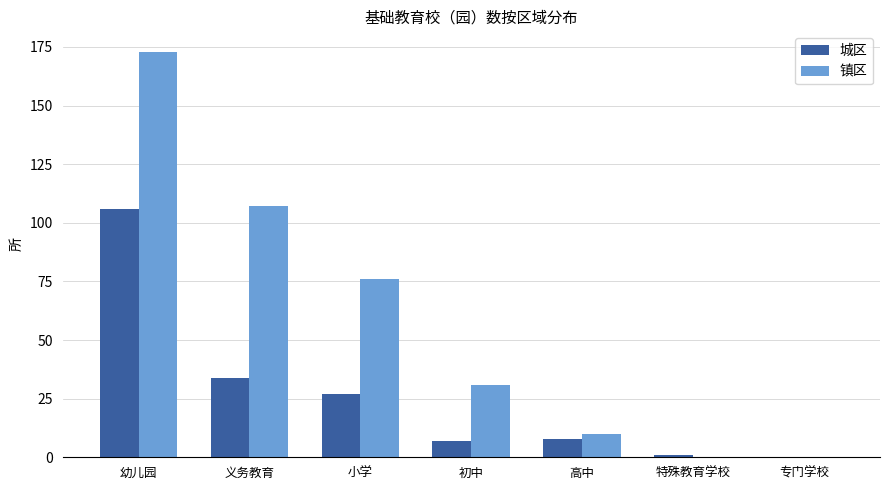

The value of 城区 at 专门学校 is 0. True or false?

True